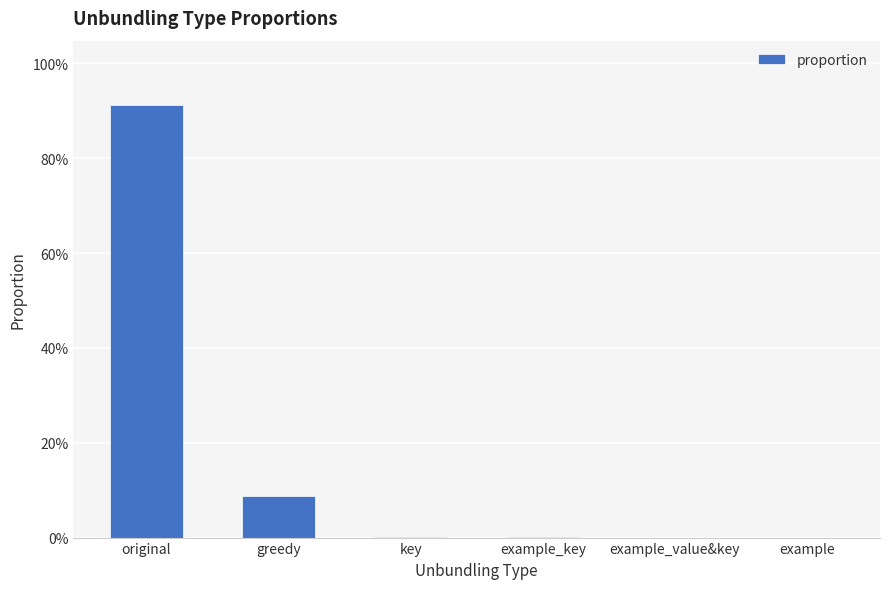

Reading left to right, list all the values displayed in this chart.

original=0.9	greedy=0.1	key=0.0	example_key=0.0	example_value&key=0.0	example=0.0